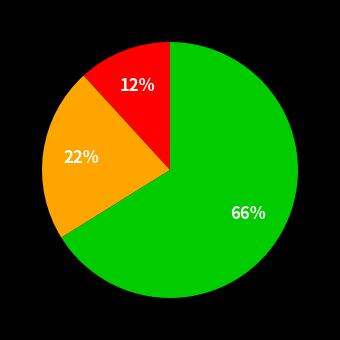

To the nearest percent, what is the difference between the largest and smallest slice percentages?

54%